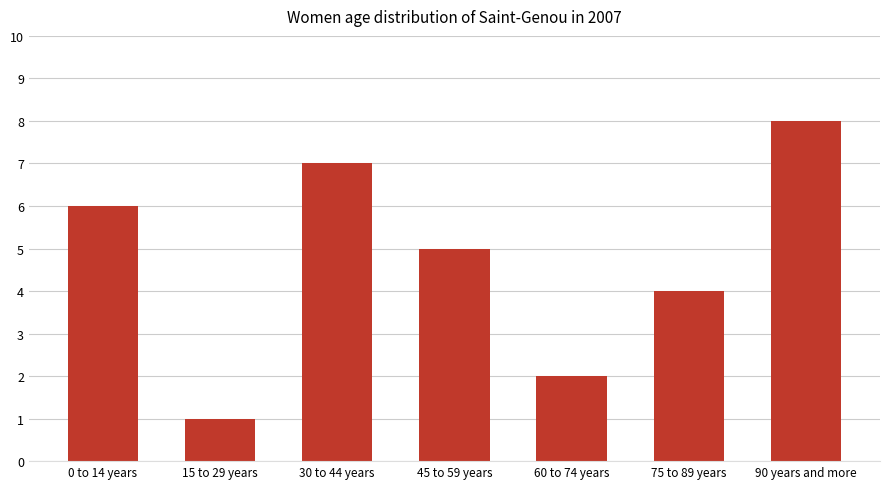

Reading left to right, extract all data points from this chart.

6	1	7	5	2	4	8